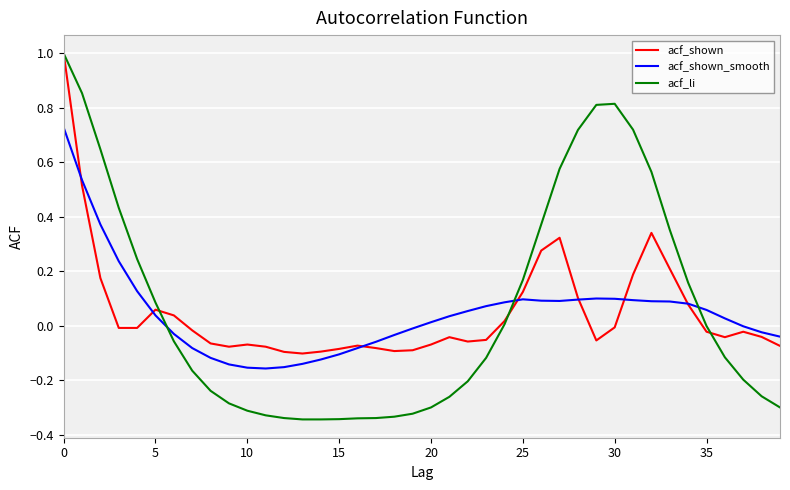

Does the chart display data point markers on the line(s)?

No